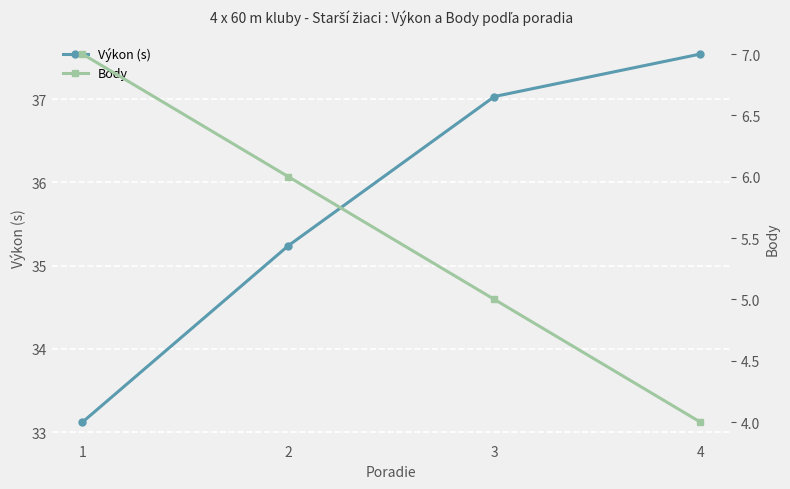

Reading left to right, list all the values displayed in this chart.

Výkon (s): 33.1	35.2	37.0	37.5
Body: 7.0	6.0	5.0	4.0